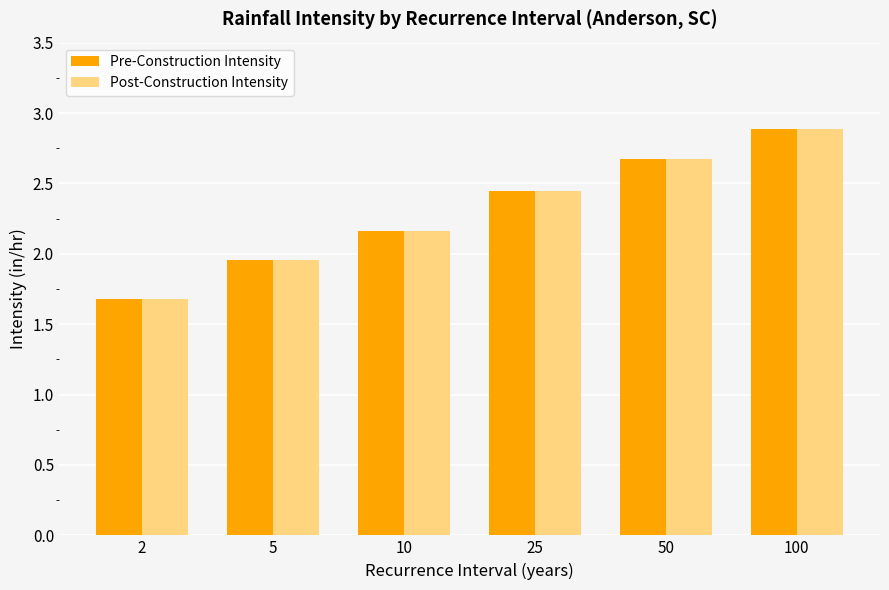

What is the difference between the maximum and minimum values in the Pre-Construction Intensity series?

1.2